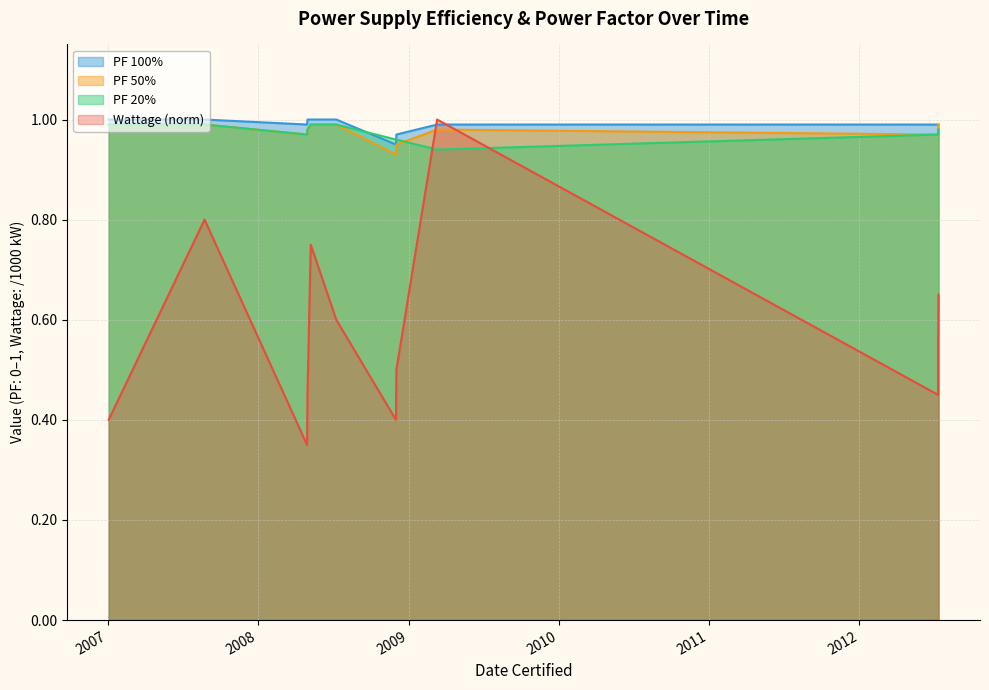

In Wattage, how many points are higher than both neighbors (excluding endpoints)?

3